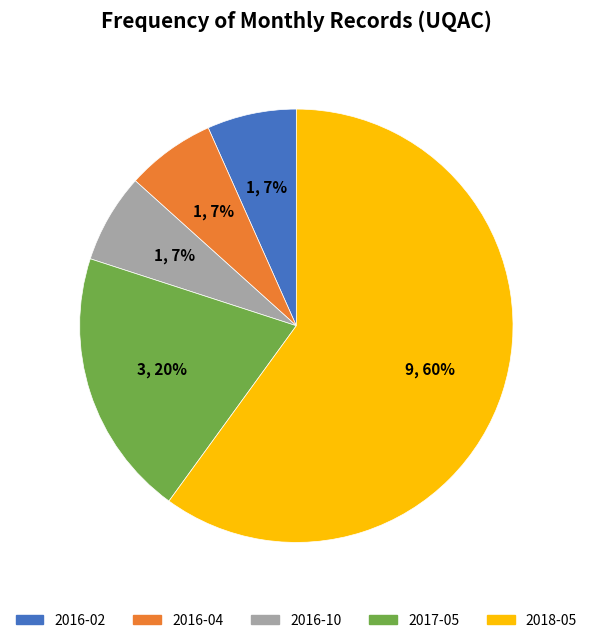

Do 2016-10 and 2017-05 together represent more than half of the pie?

No